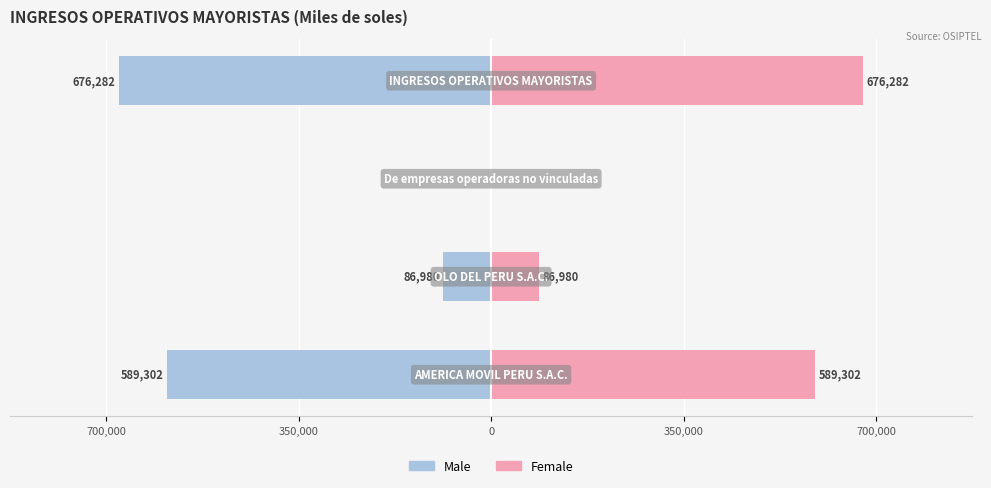

How many values in Male are below zero?

3